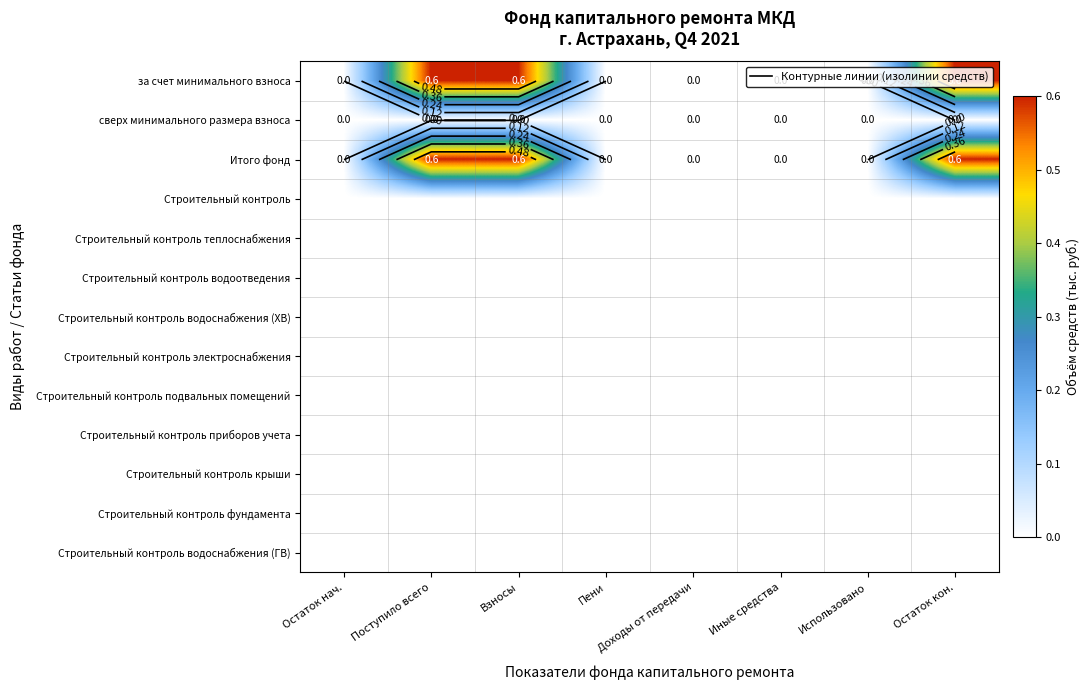

Count the number of categories in the chart.

8